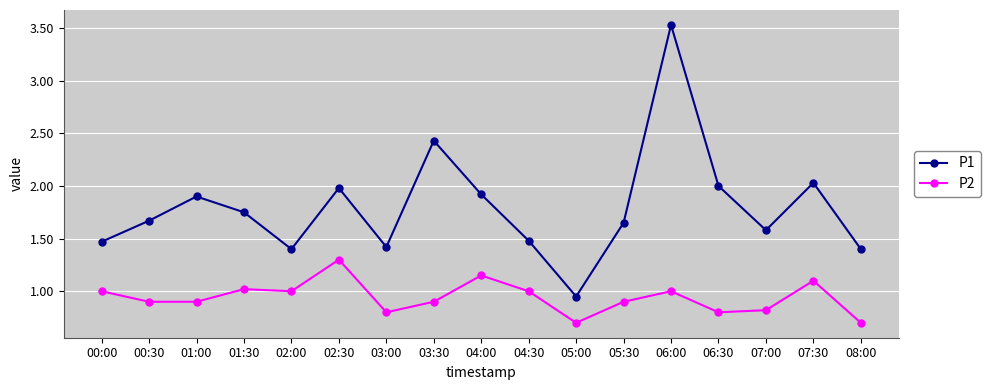

Which series has the largest total across all categories?

P1